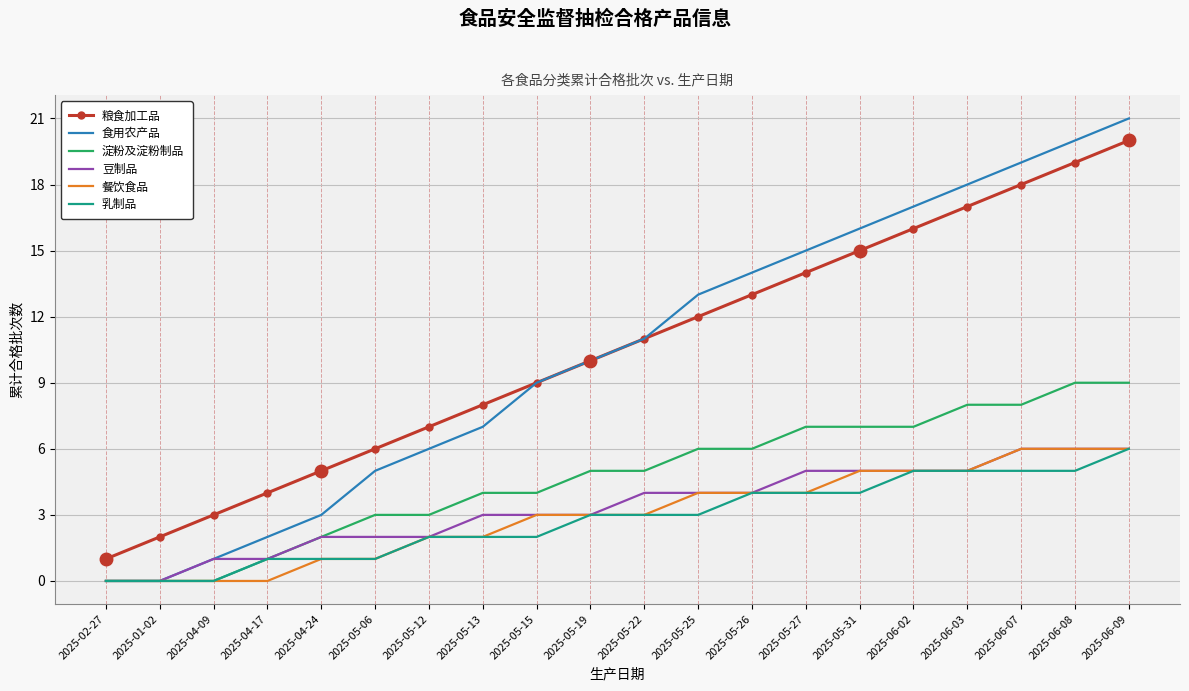

Where is 粮食加工品 nearest to the value 10?

2025-05-19